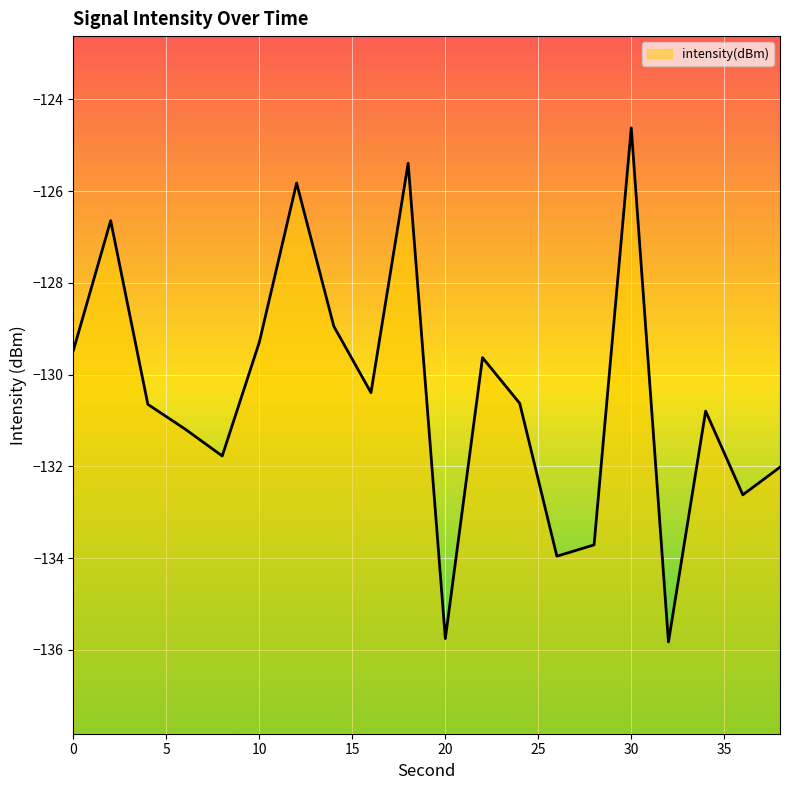

What is the value of the 7th point from the left?

-125.8